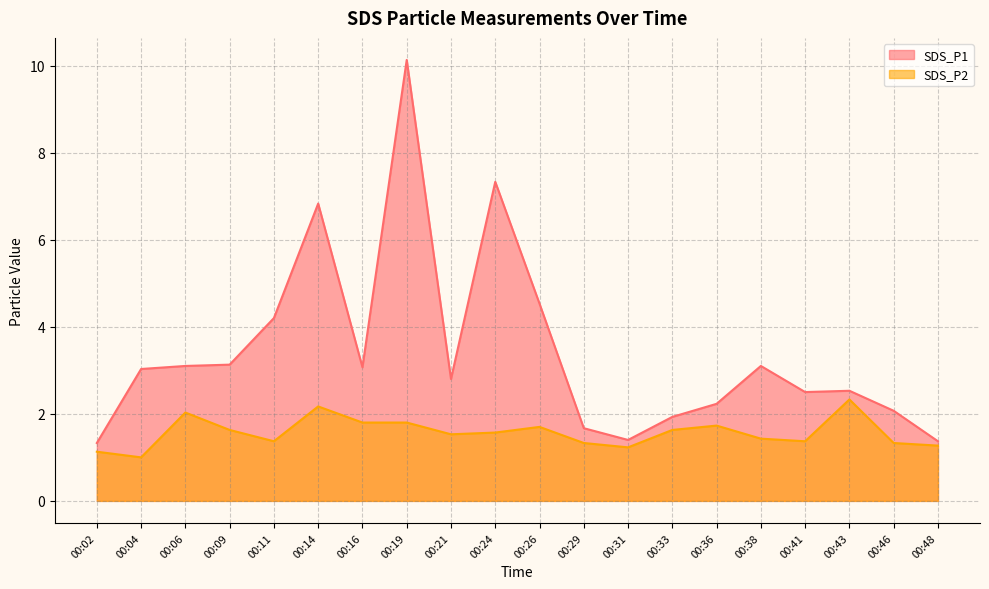

At which category is the sum across all series the highest?

00:19